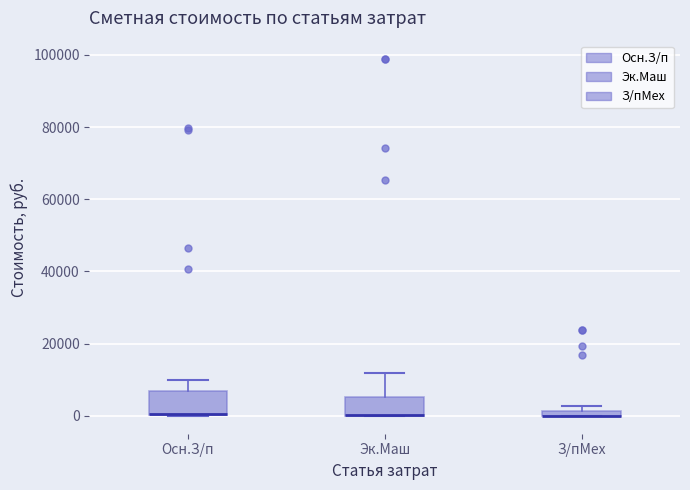

Where is the upper edge of the box for Осн.З/п on the y-axis? The values are not printed on the chart, so give them approximately, as read against the axis.

6000